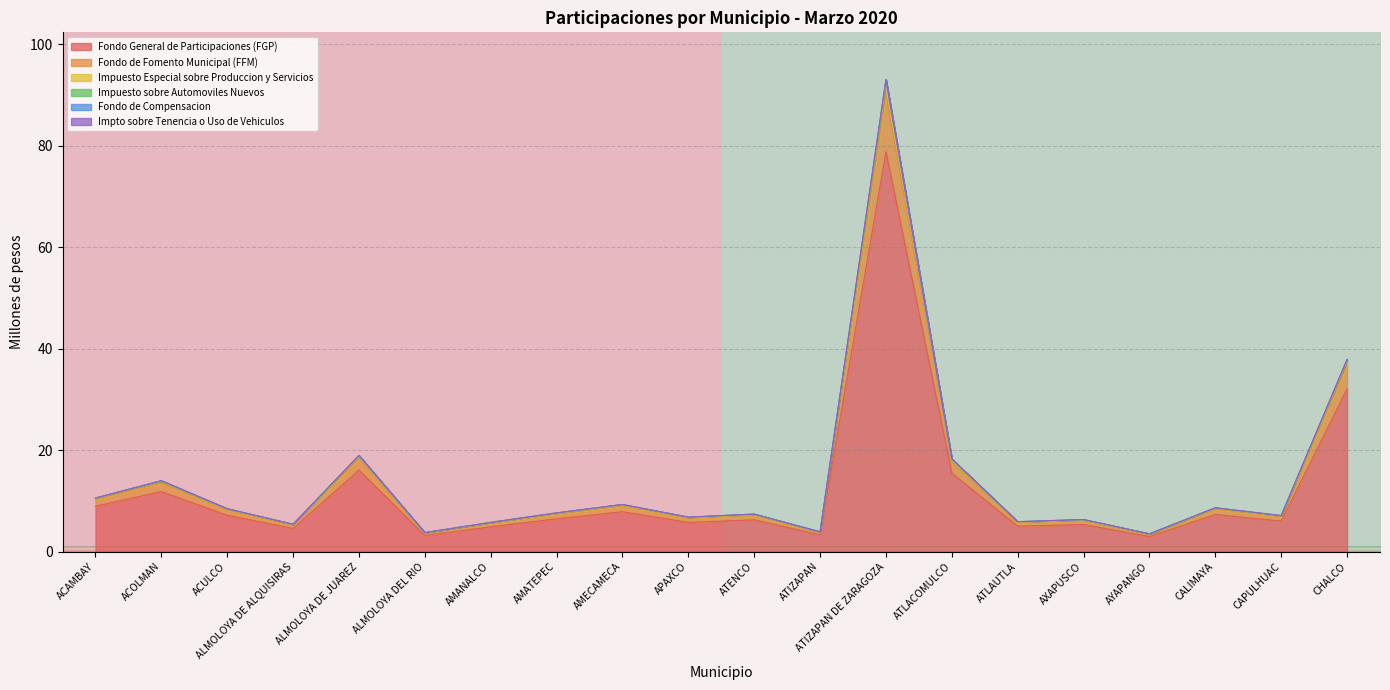

What is the minimum value for Fondo General de Participaciones (FGP)?

3.0